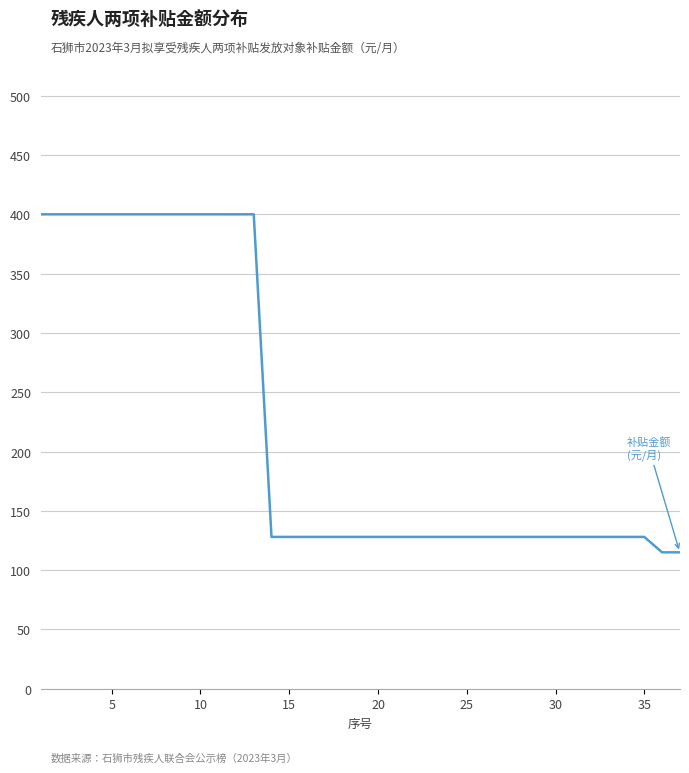

What is the difference between the maximum and minimum values?

285